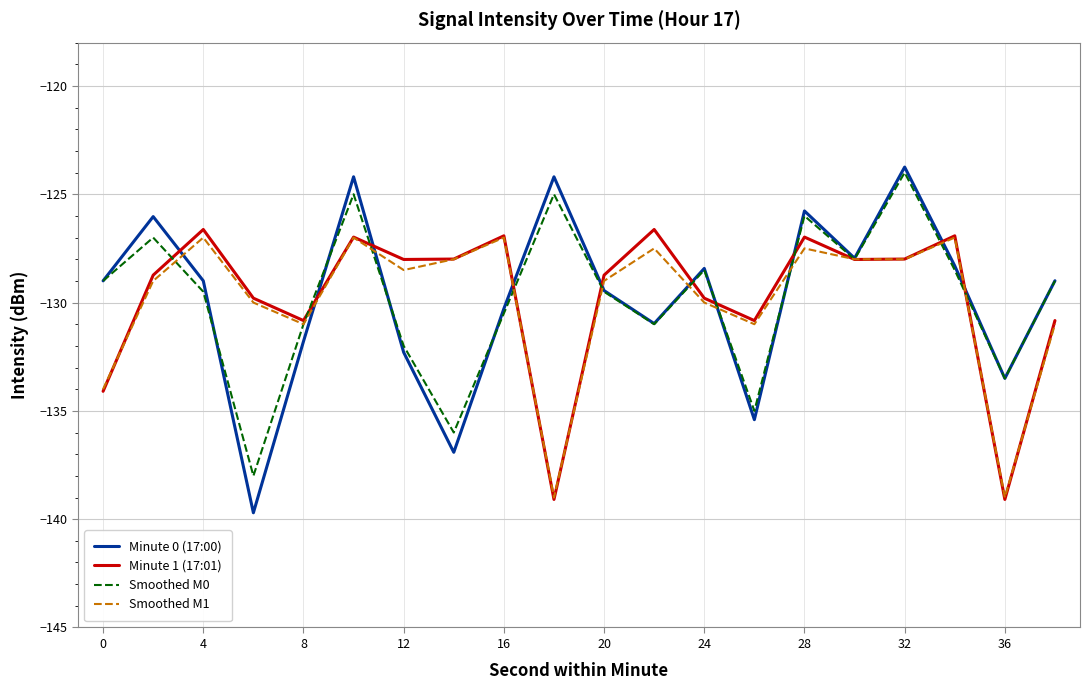

How many distinct data groups are displayed?

4